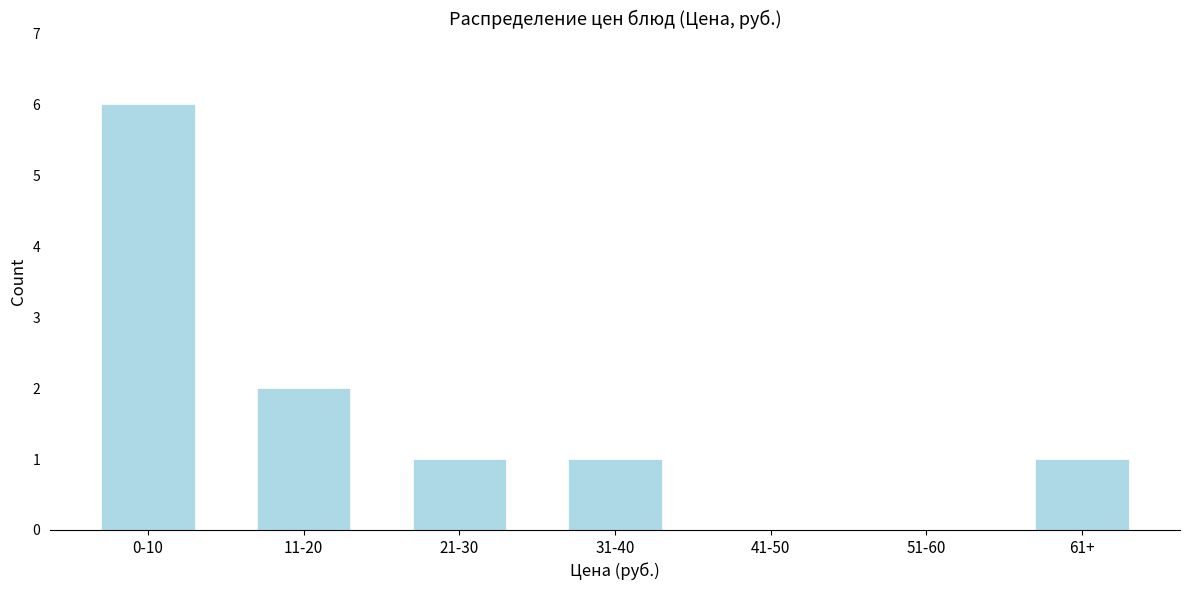

Reading left to right, transcribe all the data shown in this chart.

0-10=6	11-20=2	21-30=1	31-40=1	41-50=0	51-60=0	61+=1